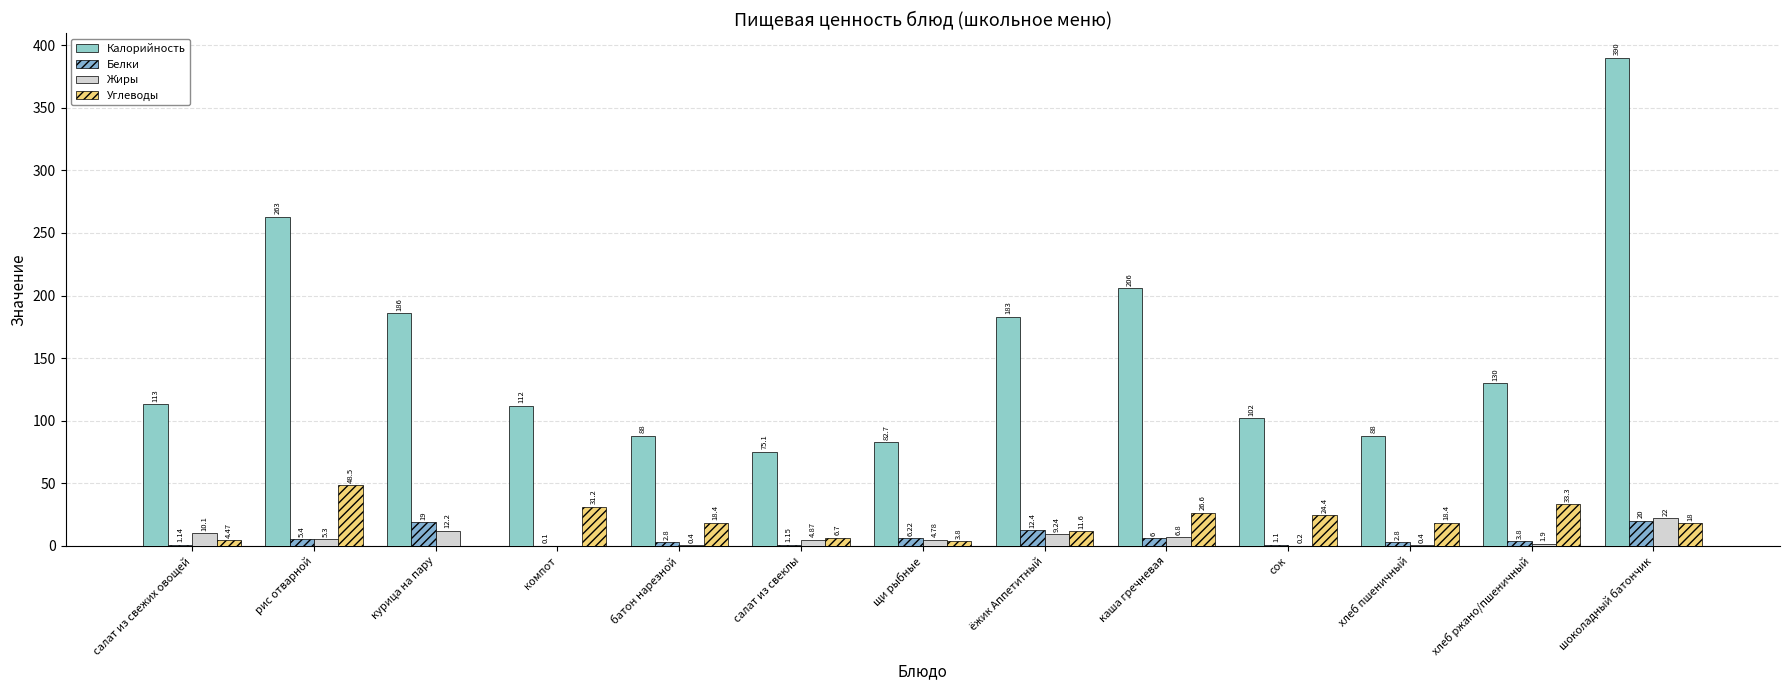

List the labels in order of Жиры value, smallest first.

компот, сок, батон нарезной, хлеб пшеничный, хлеб ржано/пшеничный, щи рыбные, салат из свеклы, рис отварной, каша гречневая, ёжик Аппетитный, салат из свежих овощей, курица на пару, шоколадный батончик